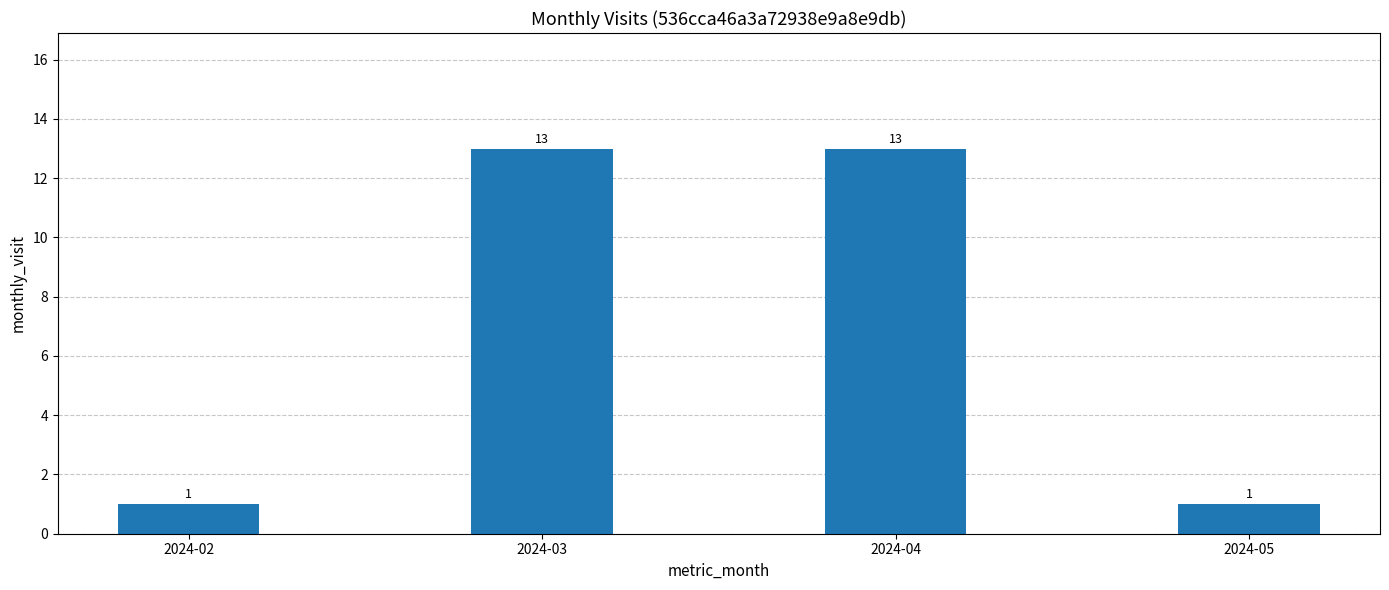

Reading right to left, list all the values displayed in this chart.

1	13	13	1